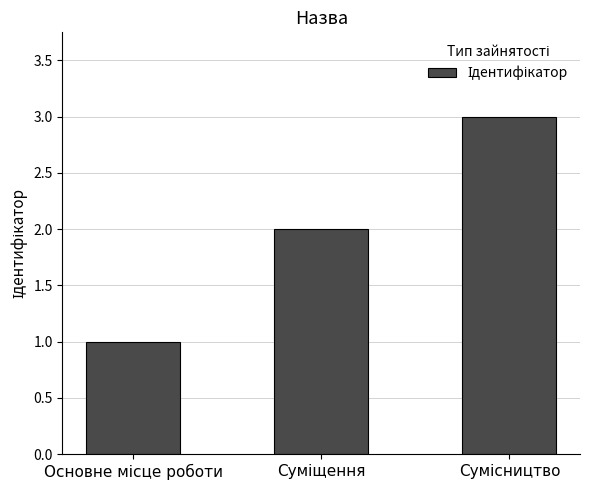

What is the greatest value displayed?

3